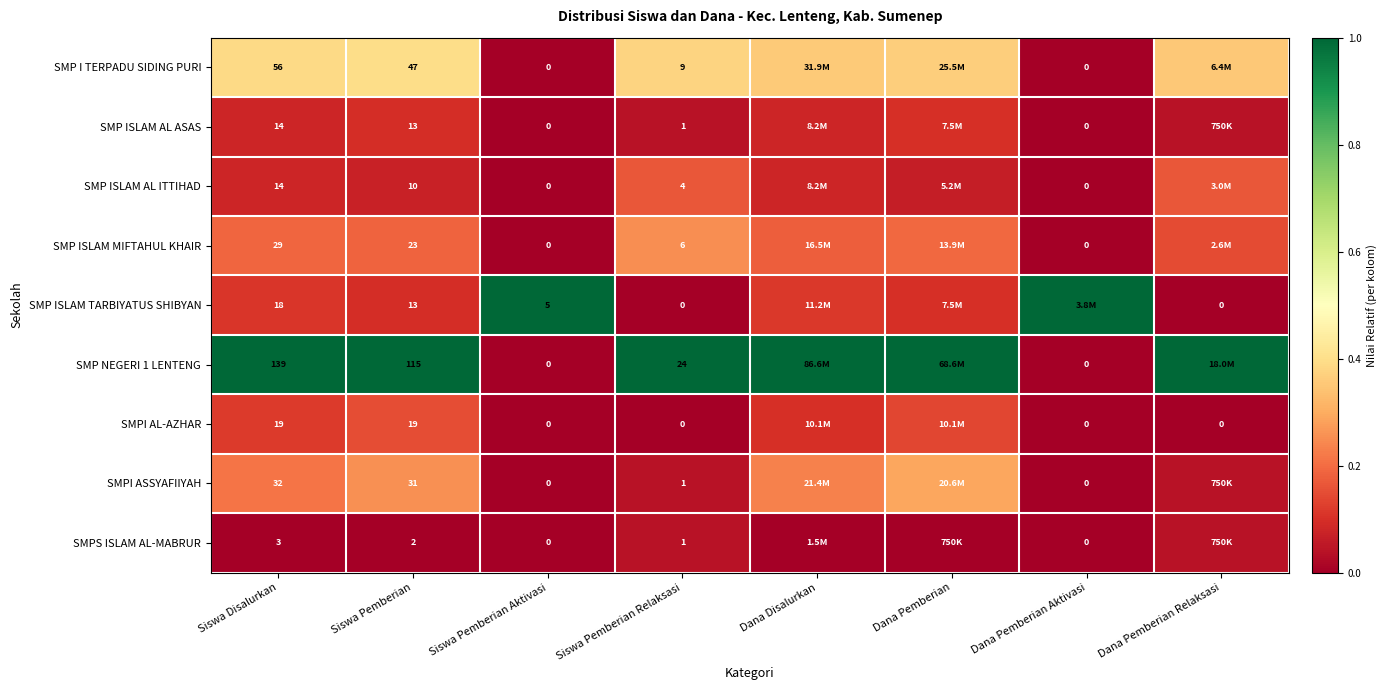

Is the value of SMP ISLAM MIFTAHUL KHAIR at Siswa Disalurkan greater than the value of SMPS ISLAM AL-MABRUR at Dana Pemberian?

Yes